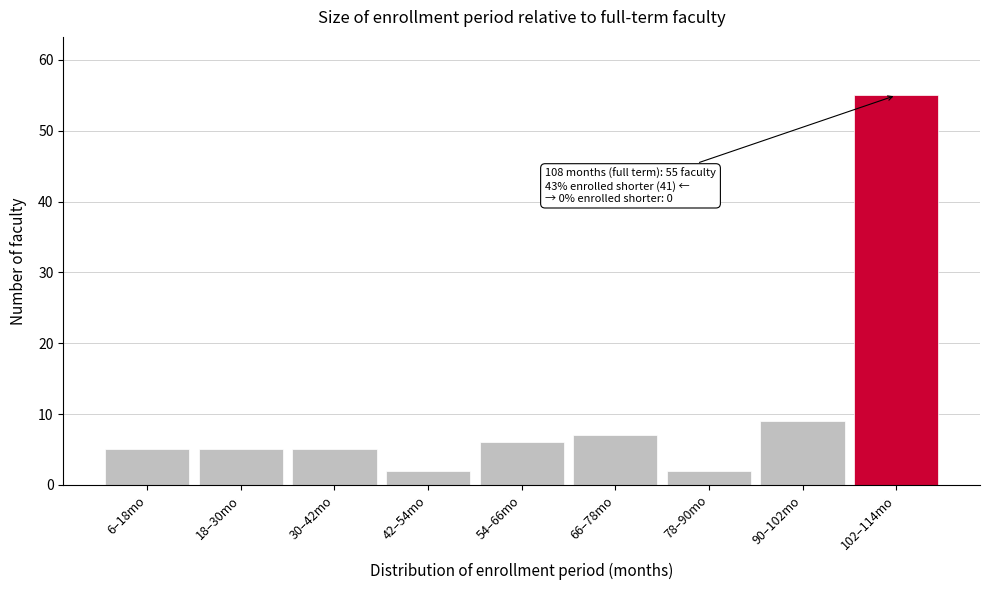

Reading left to right, what are all the values shown in this chart?

5	5	5	2	6	7	2	9	55